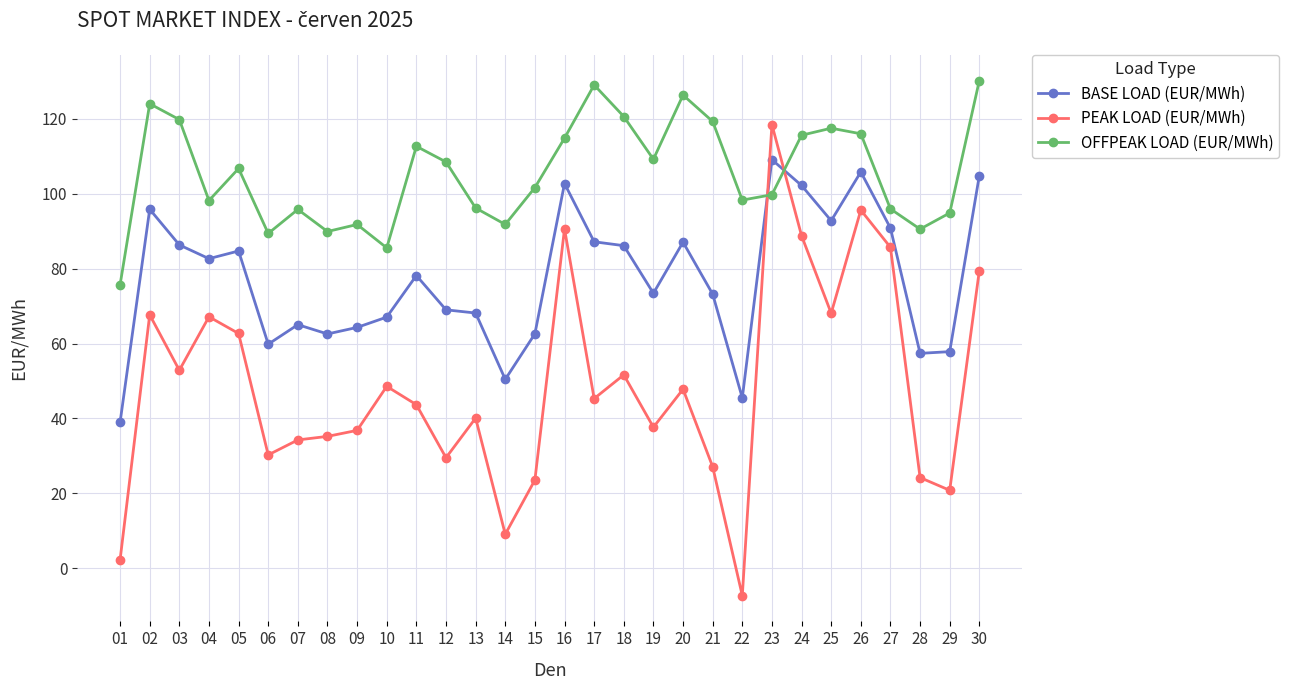

True or false: BASE LOAD (EUR/MWh) has more than 2 points higher than both neighbors.

True